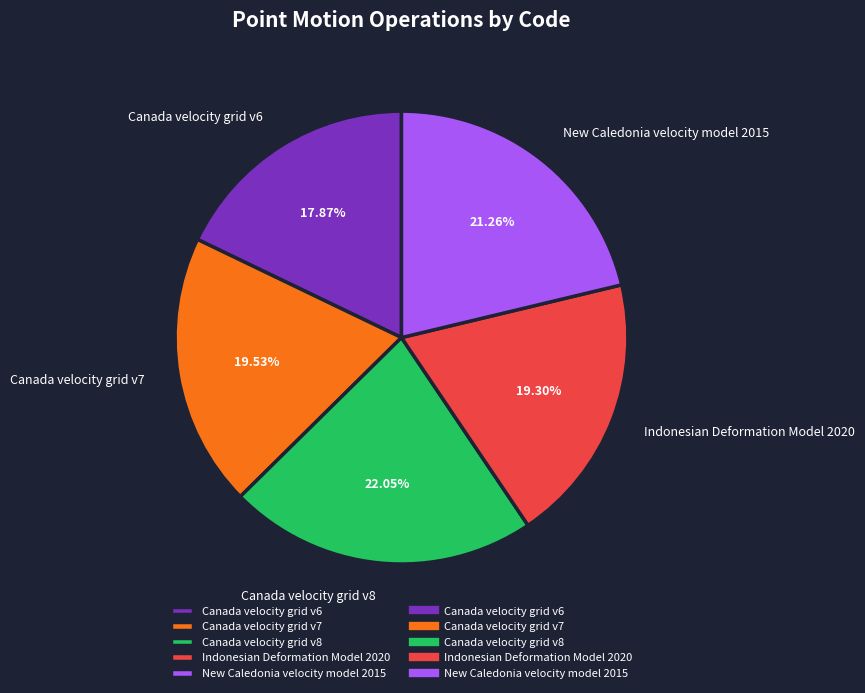

To the nearest percent, what is the combined percentage of Indonesian Deformation Model 2020 and New Caledonia velocity model 2015?

41%